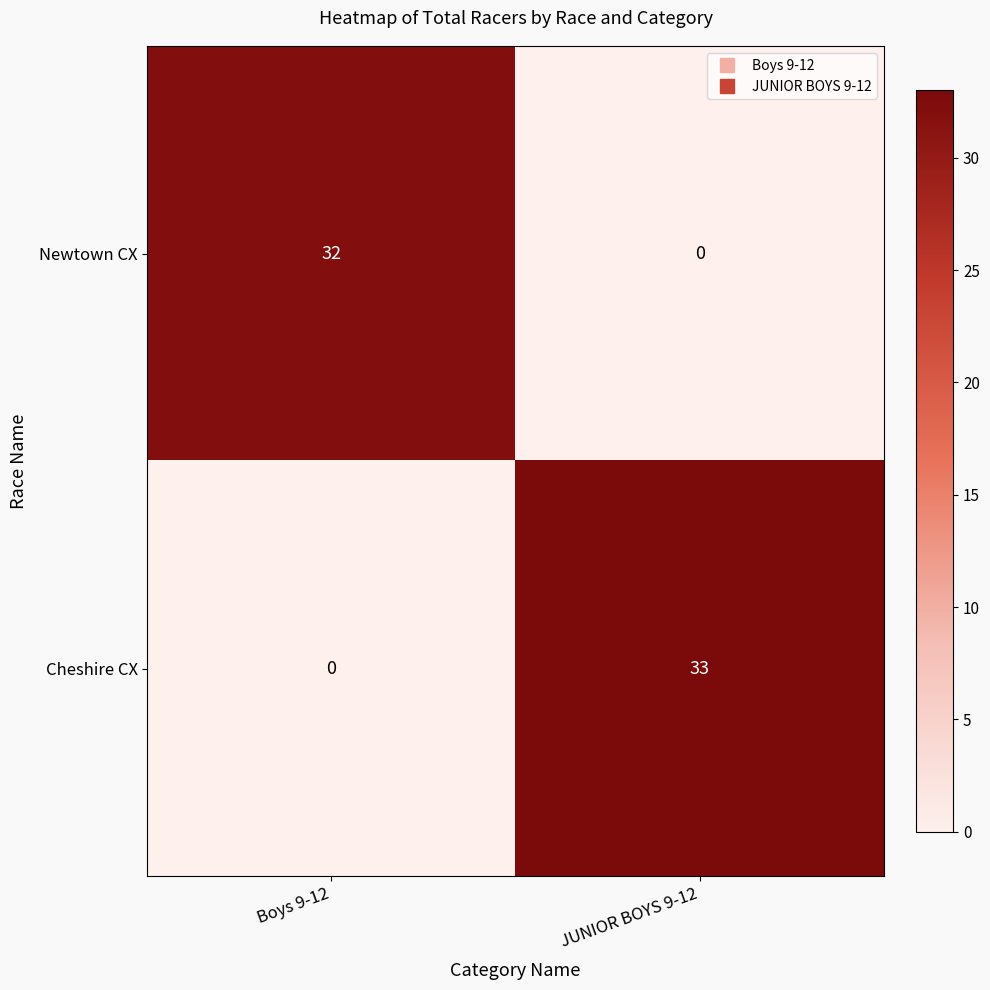

Is it true that Newtown CX equals 32 at Boys 9-12?

True